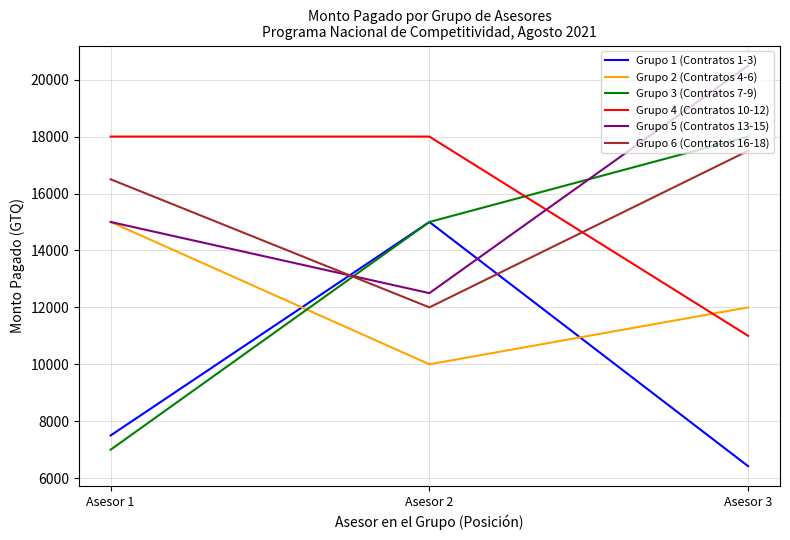

Does the chart have visible grid lines?

Yes